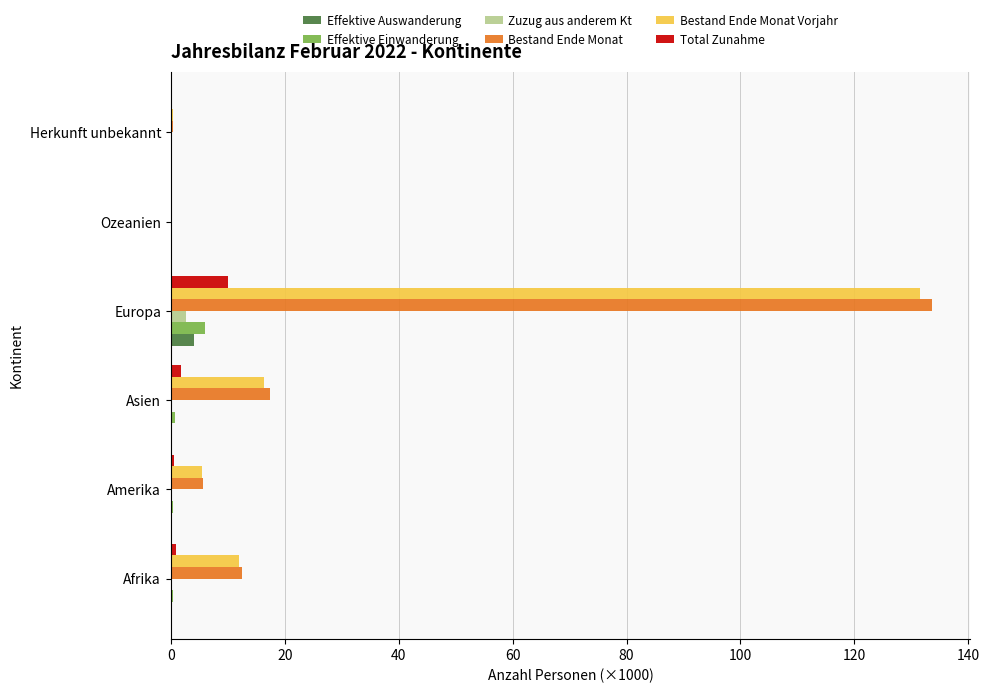

What are all the series names shown in the legend?

Effektive Auswanderung, Effektive Einwanderung, Zuzug aus anderem Kt, Bestand Ende Monat, Bestand Ende Monat Vorjahr, Total Zunahme